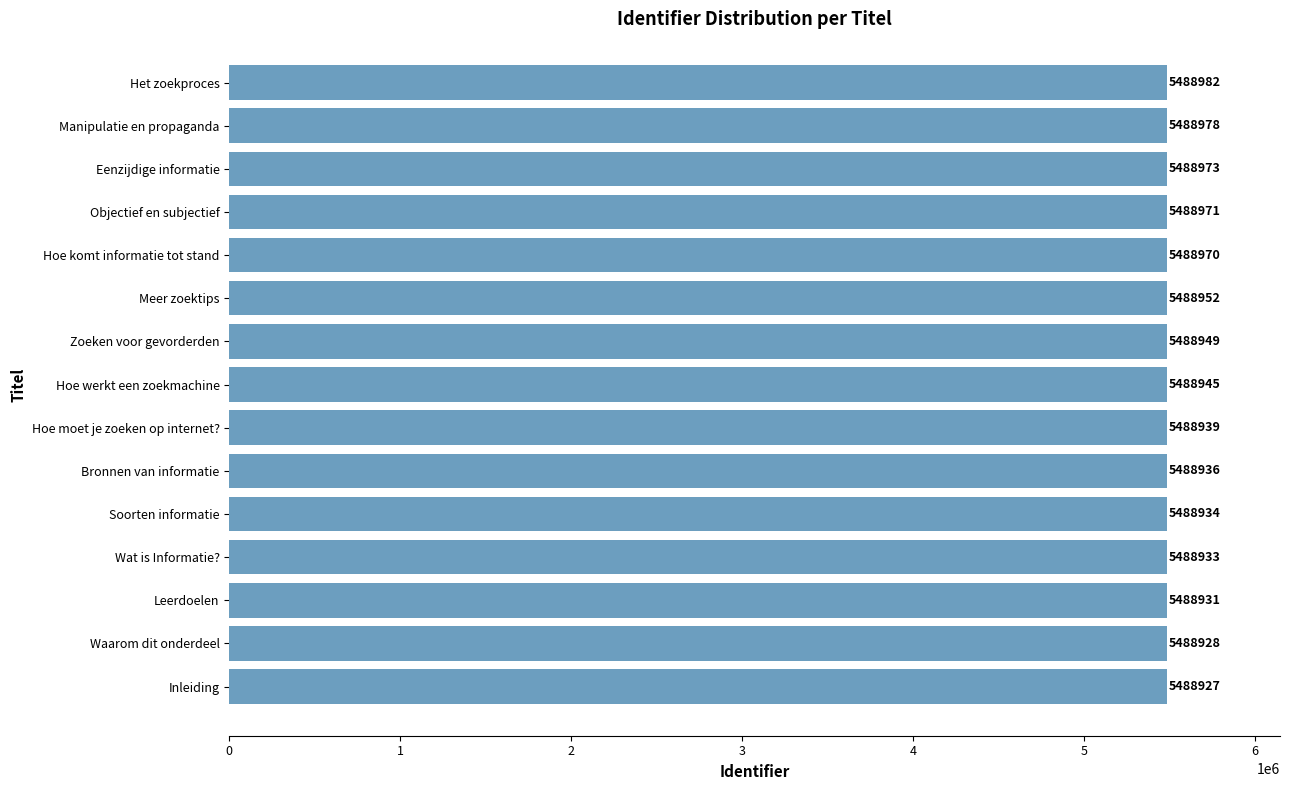

The chart shows a value of 5488952 at Meer zoektips. True or false?

True